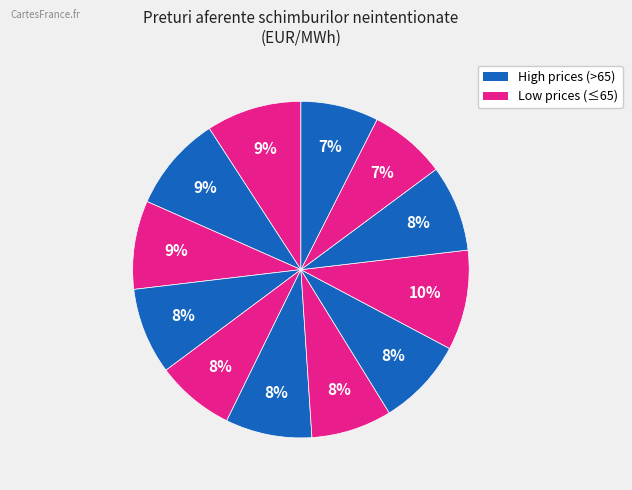

Is there a majority slice in this chart?

No